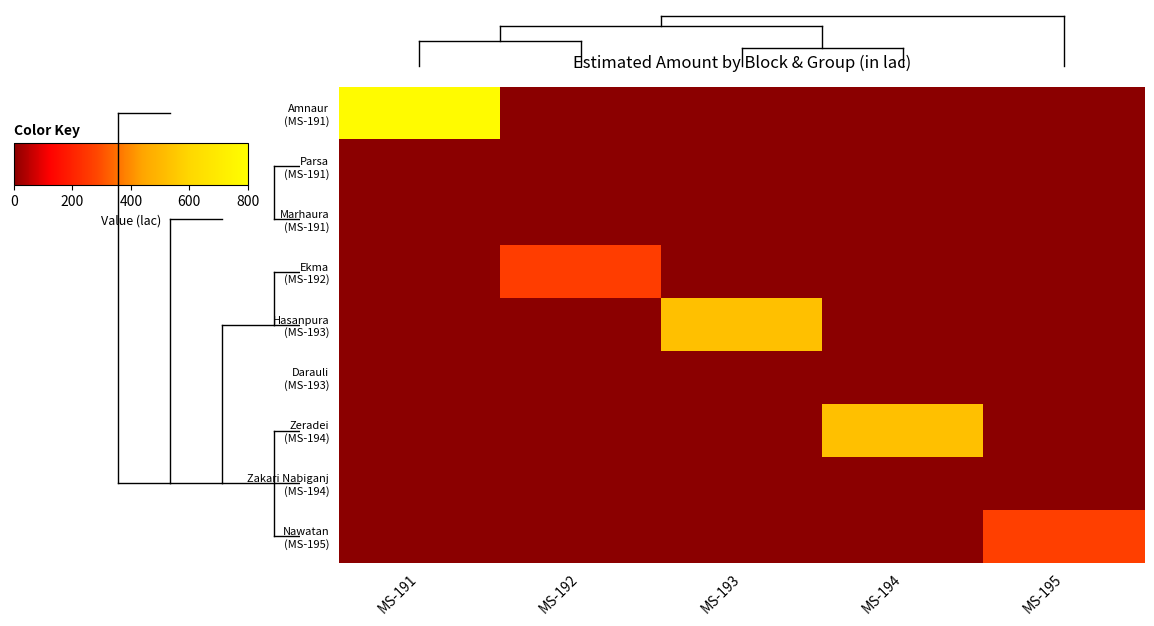

At how many categories does at least one series exceed 320?

3